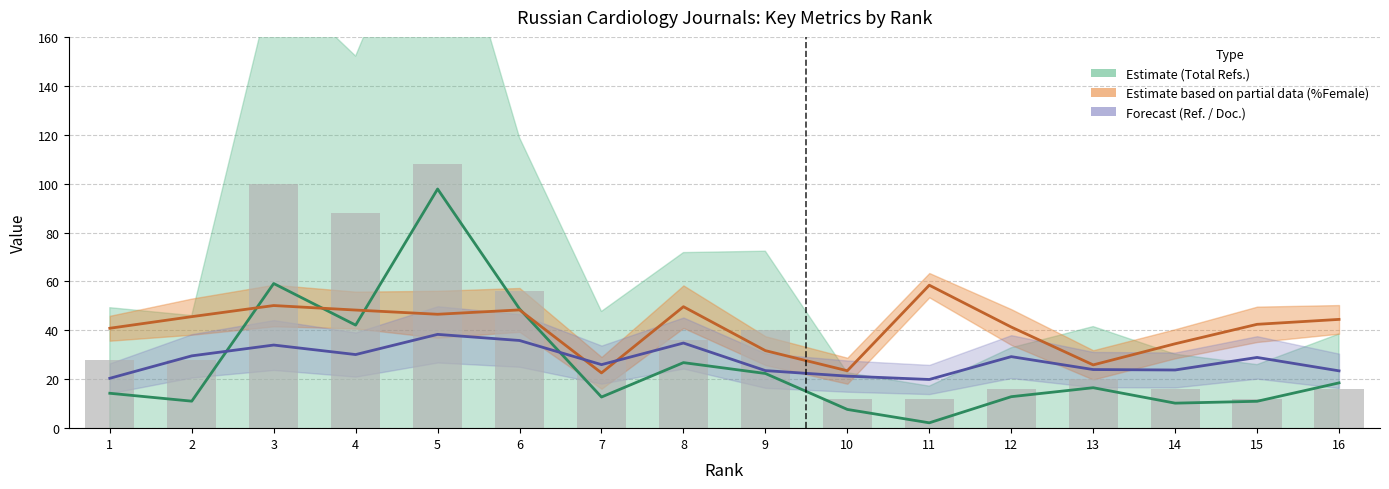

The Ref. / Doc. series shows 5.7 at 14. True or false?

False